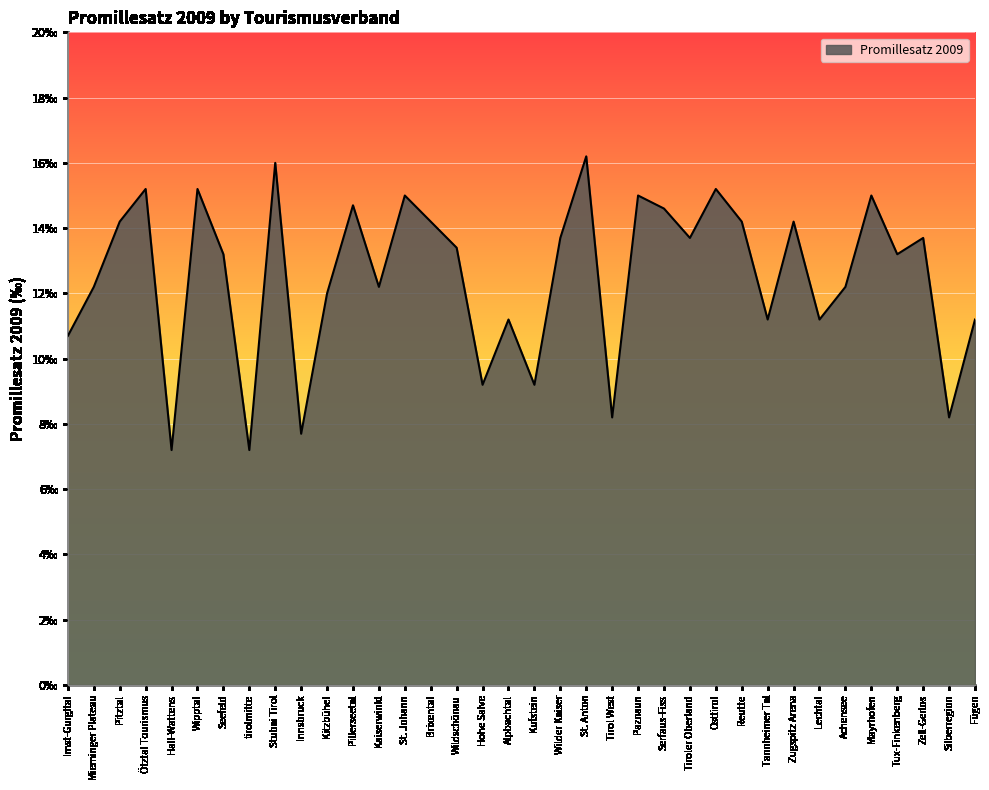

At which category does the chart reach its minimum across all series?

Hall-Wattens